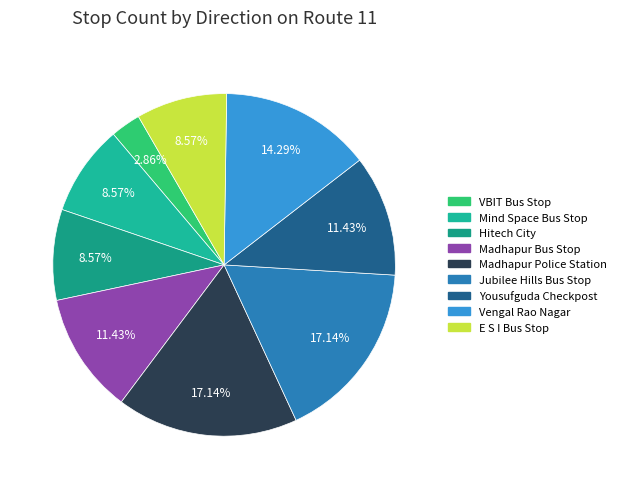

How many segments does this pie chart have?

9